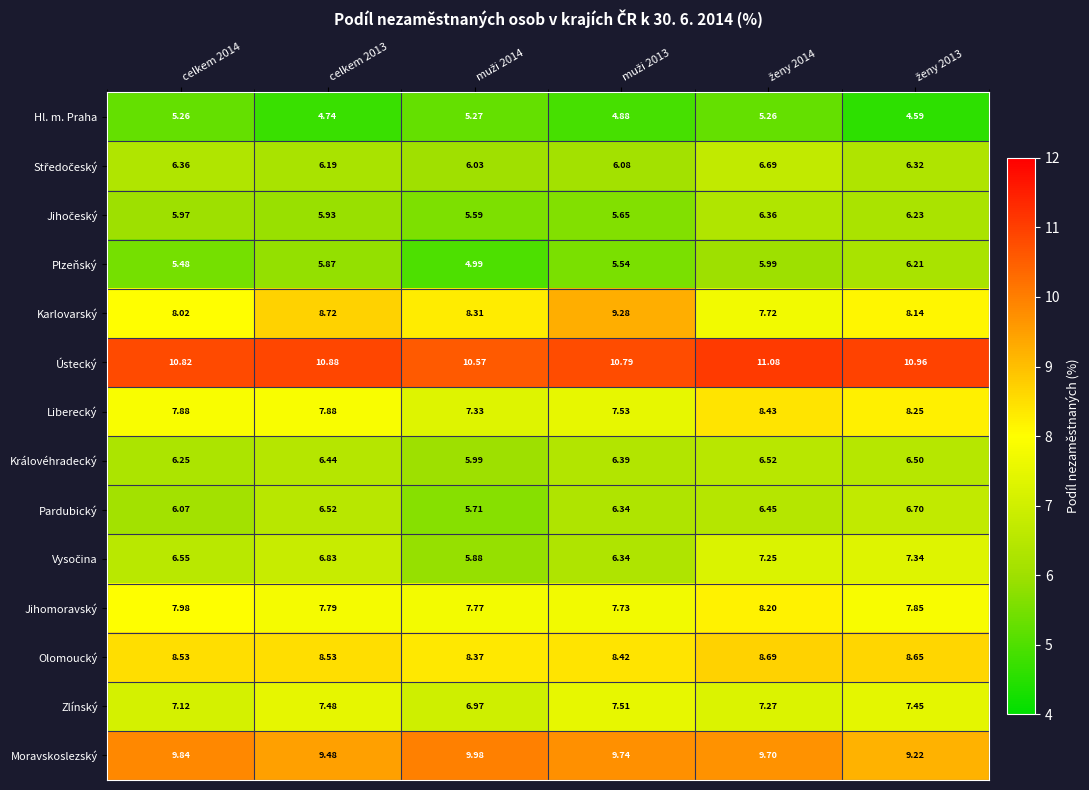

Count the number of data series in this chart.

14